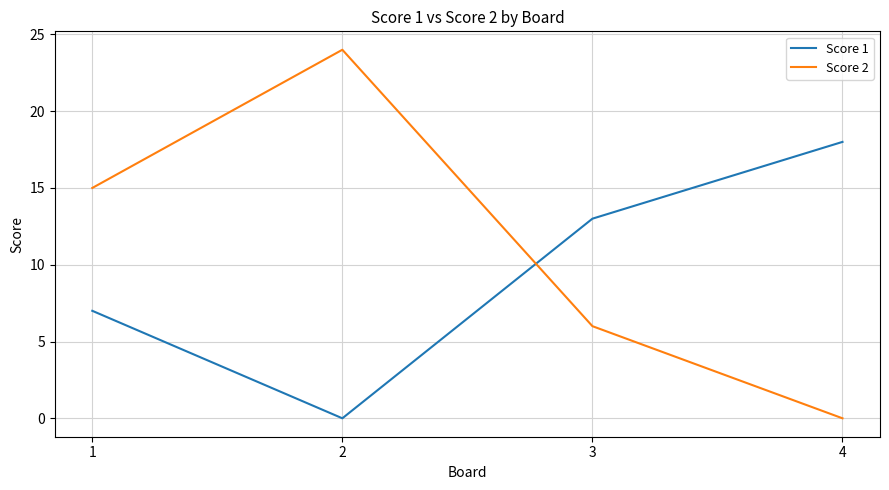

Where is Score 1 nearest to the value 9?

1